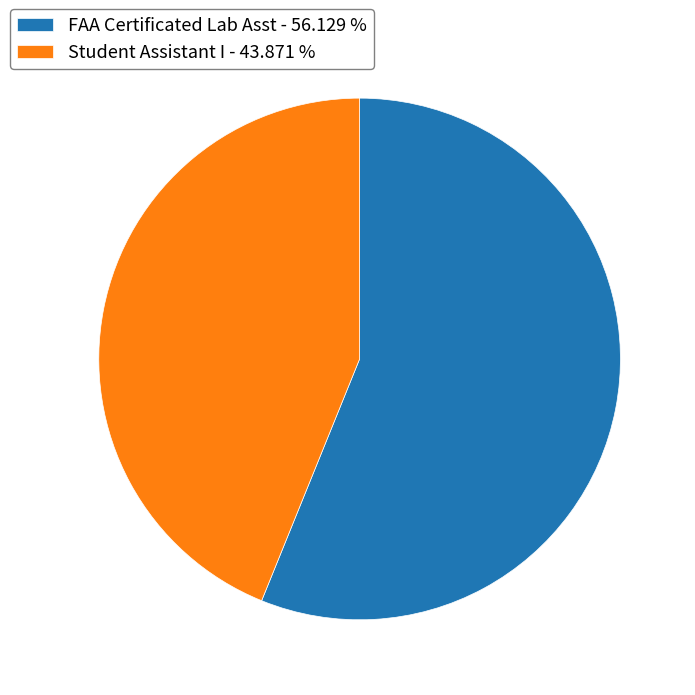

Which category accounts for the majority?

FAA Certificated Lab Asst